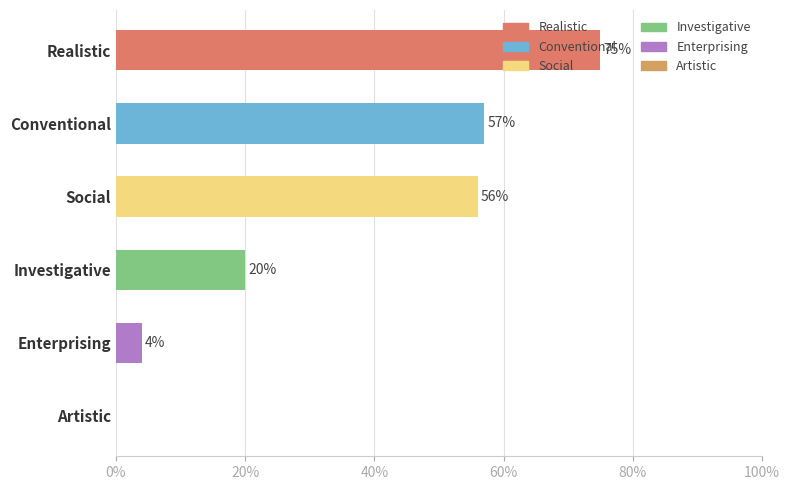

Which label corresponds to the largest value in the chart?

Realistic